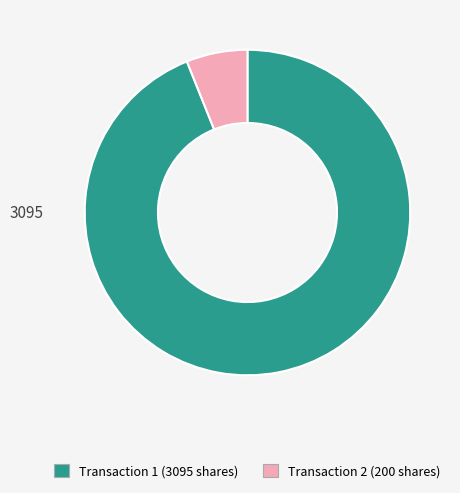

Is there a majority slice in this chart?

Yes